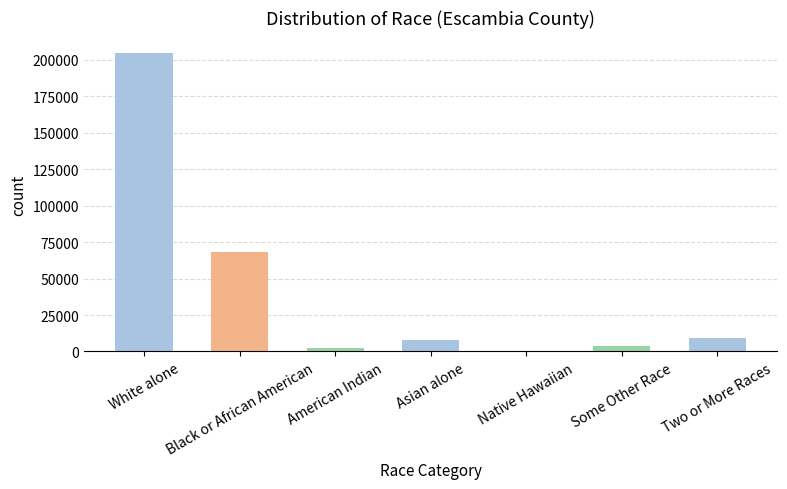

Is it true that the value at Black or African American is 29020?

False